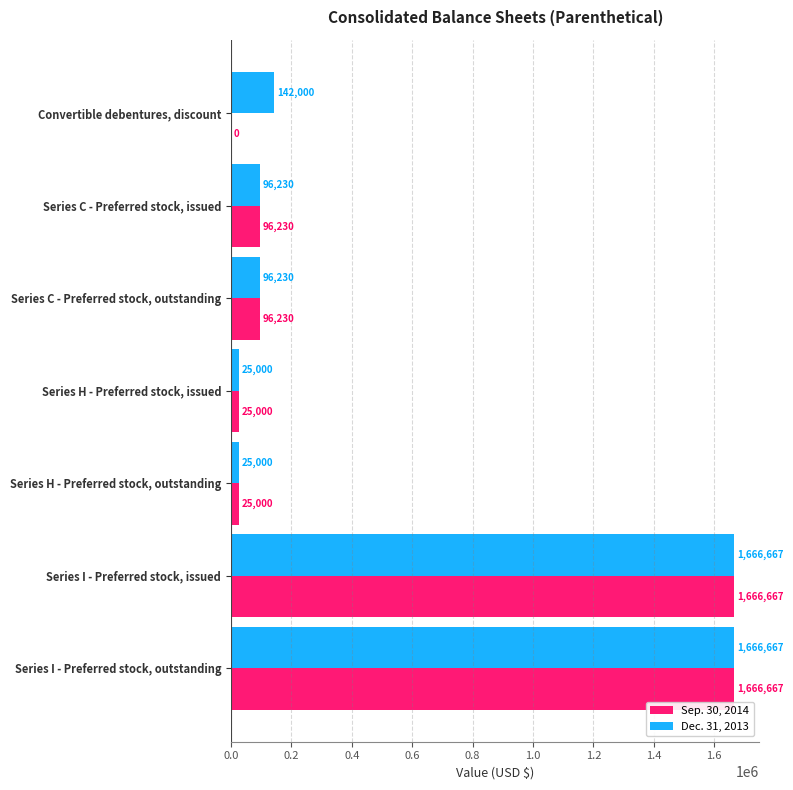

What is the sum of the Sep. 30, 2014 values at Series C - Preferred stock, issued and Series C - Preferred stock, outstanding?

192460